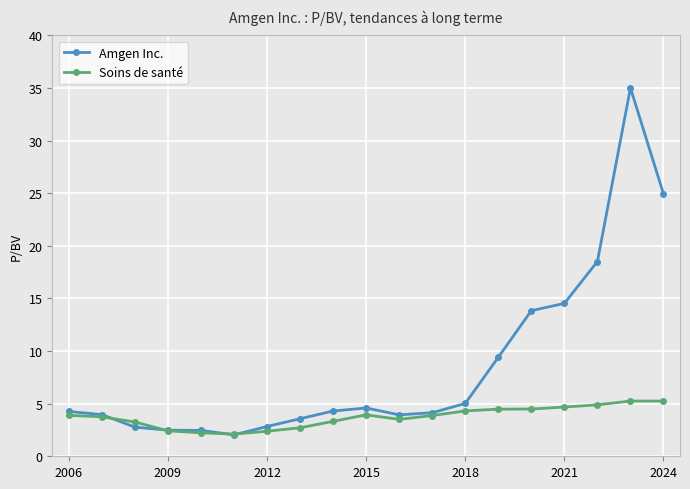

What is the smallest value displayed?

2.0